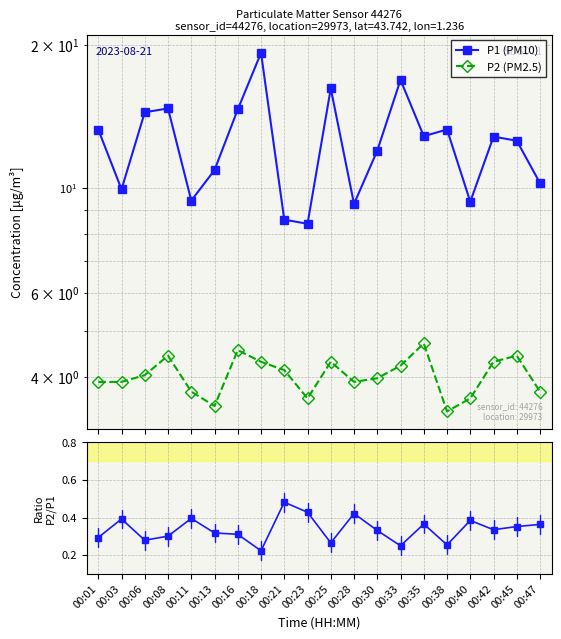

At which category is the sum across all series the highest?

00:18